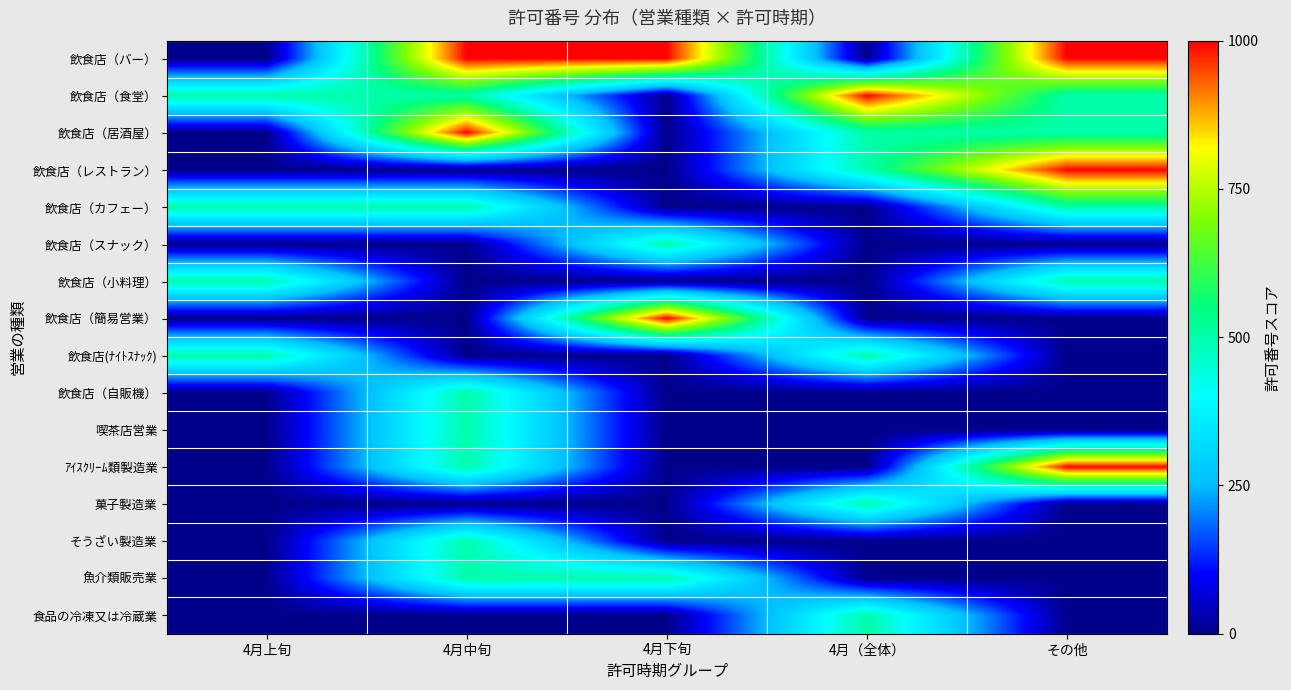

At which category is the sum across all series the highest?

4月中旬